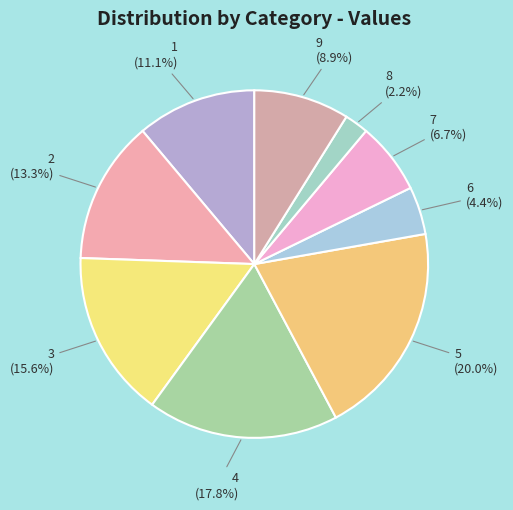

To the nearest percent, what is the difference between the 2 and 8 slice percentages?

11%